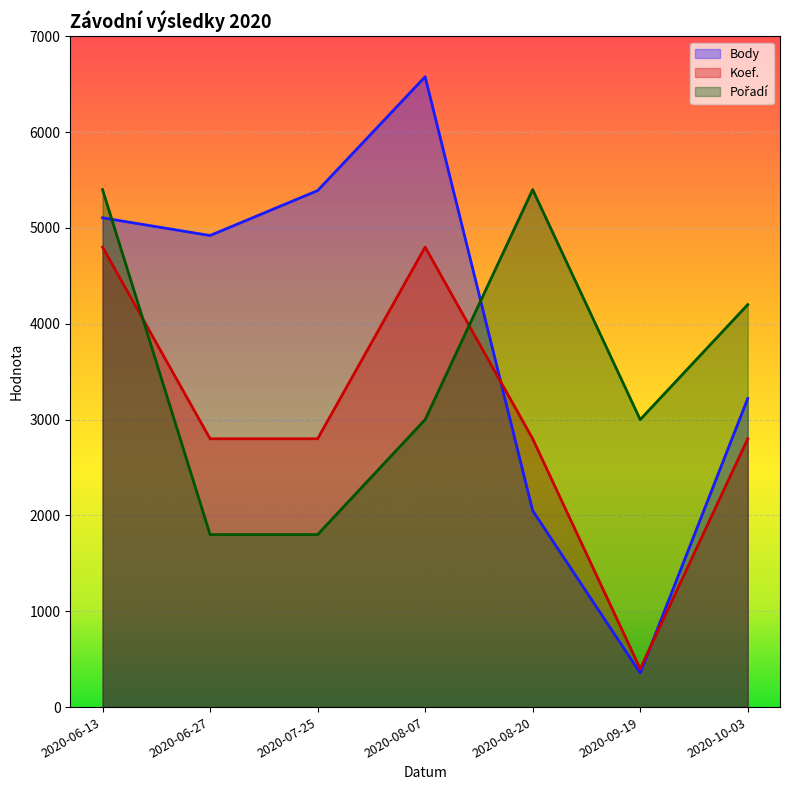

What is the label of the 6th point from the left?

2020-09-19